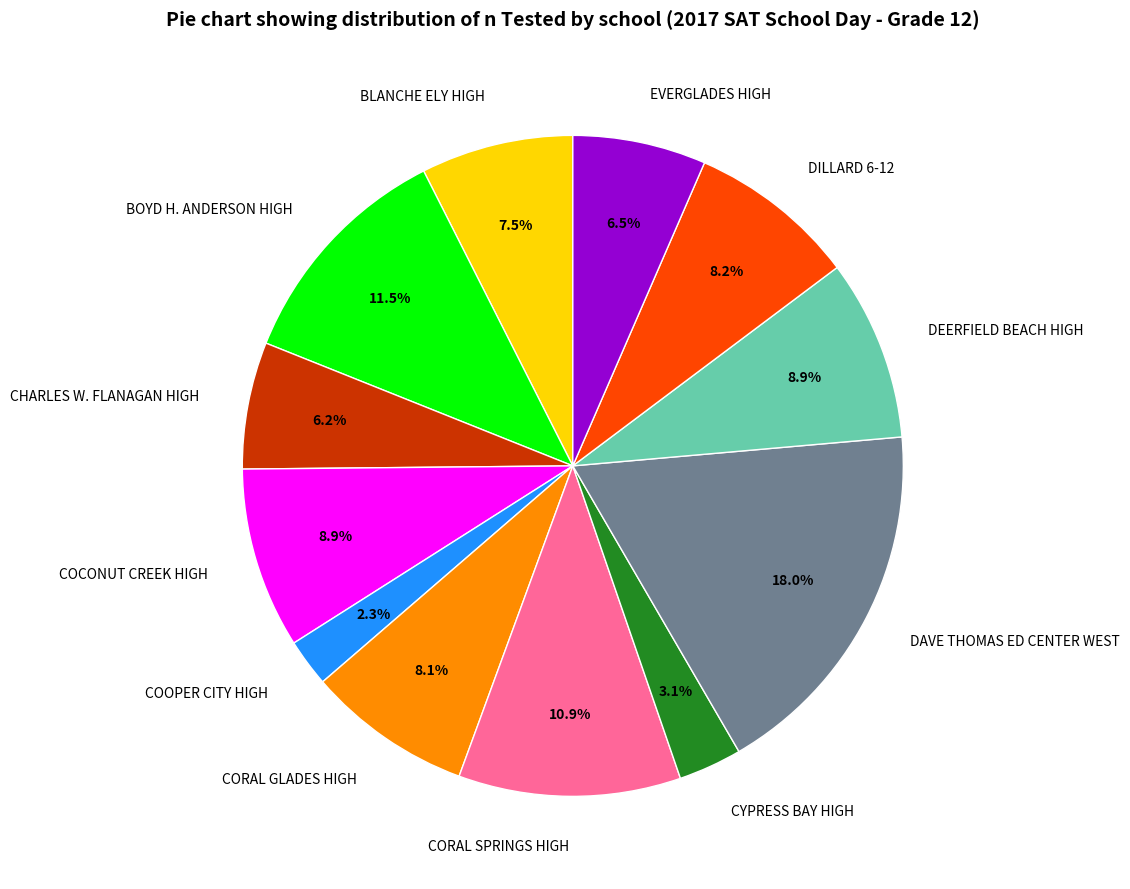

Is the sum of DILLARD 6-12 and EVERGLADES HIGH greater than half?

No